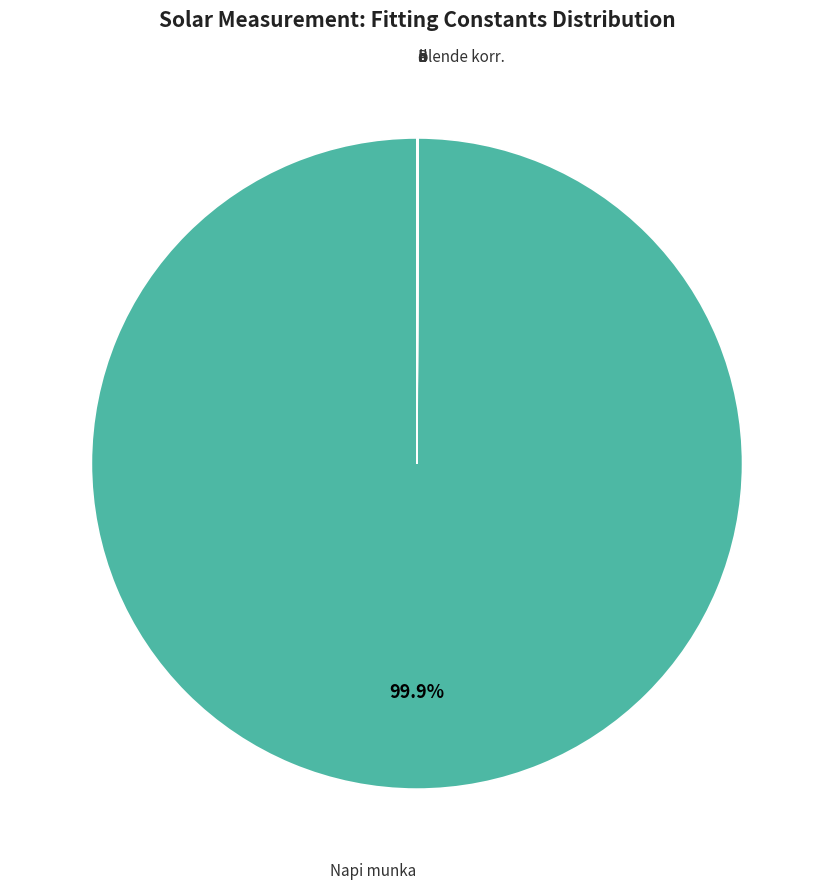

Is there a majority slice in this chart?

Yes